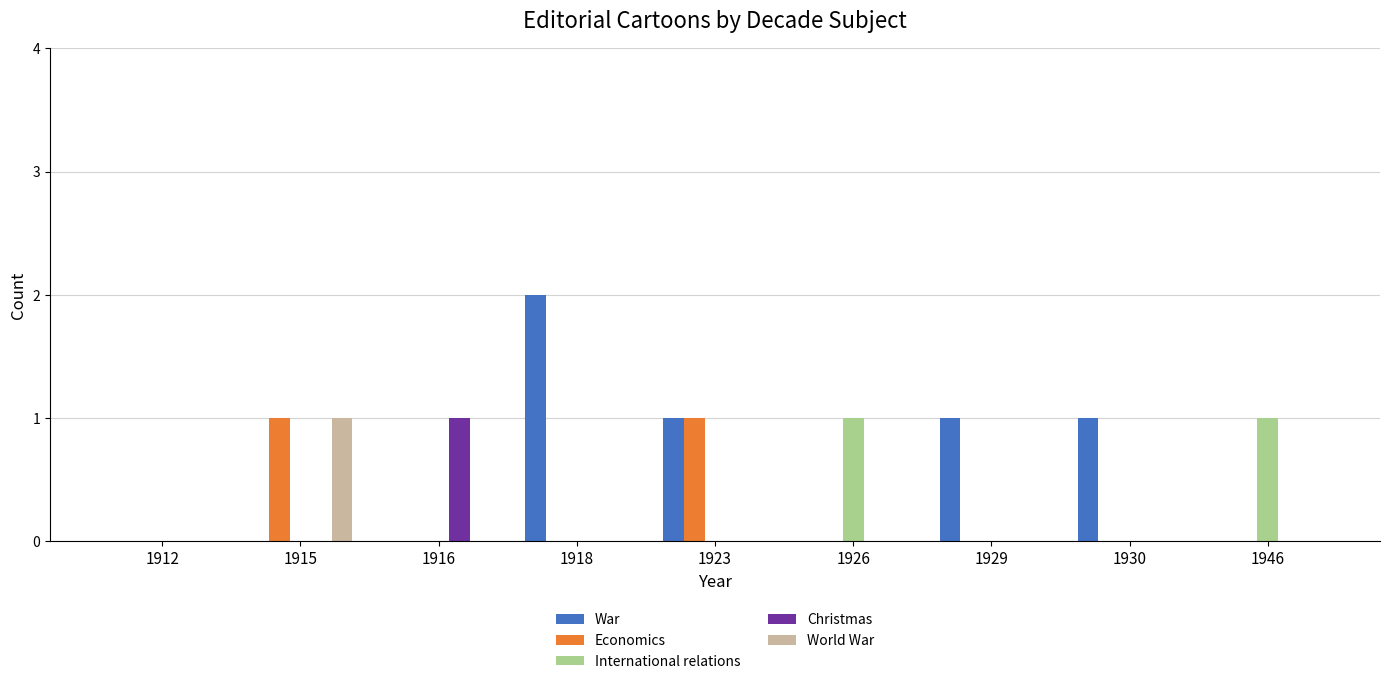

Which series has the largest total across all categories?

War